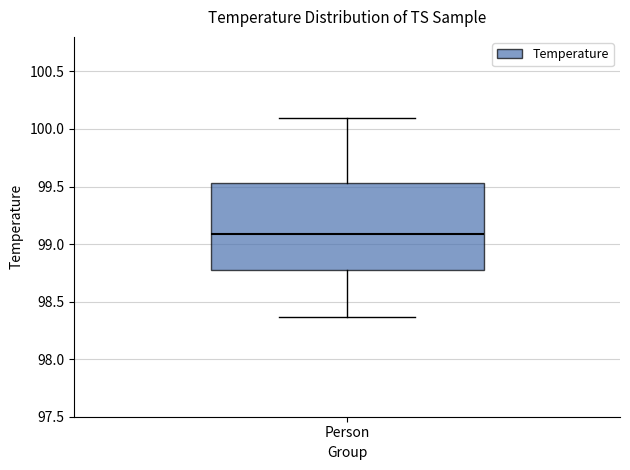

Where does the upper whisker of the box for Person end on the y-axis? The values are not printed on the chart, so give them approximately, as read against the axis.

100.10